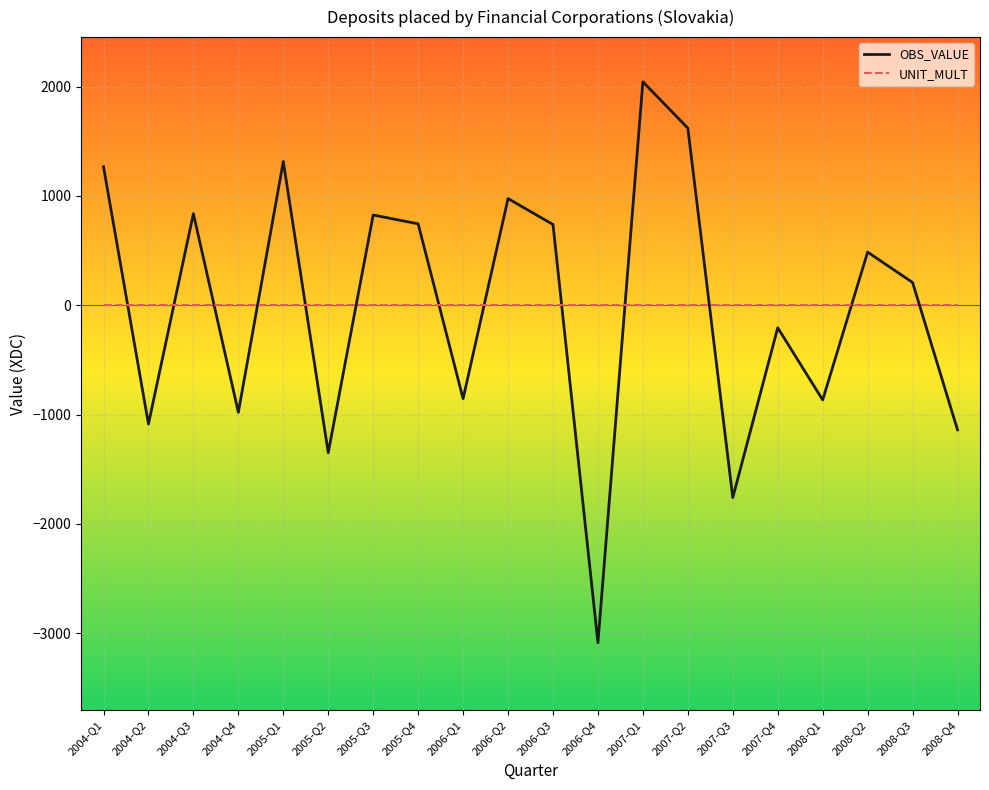

True or false: OBS_VALUE and UNIT_MULT intersect in this chart.

True